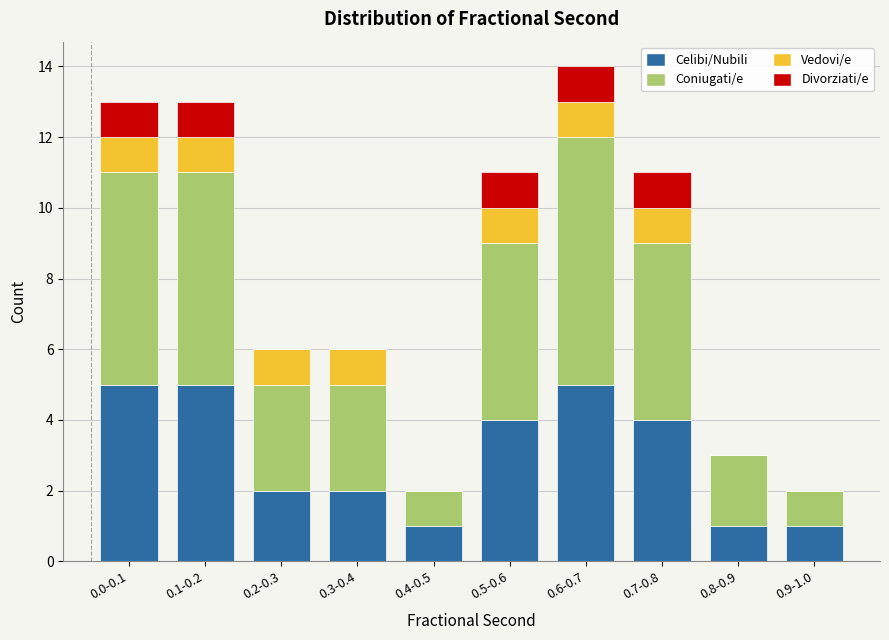

What is the sum of all Celibi/Nubili values?

30